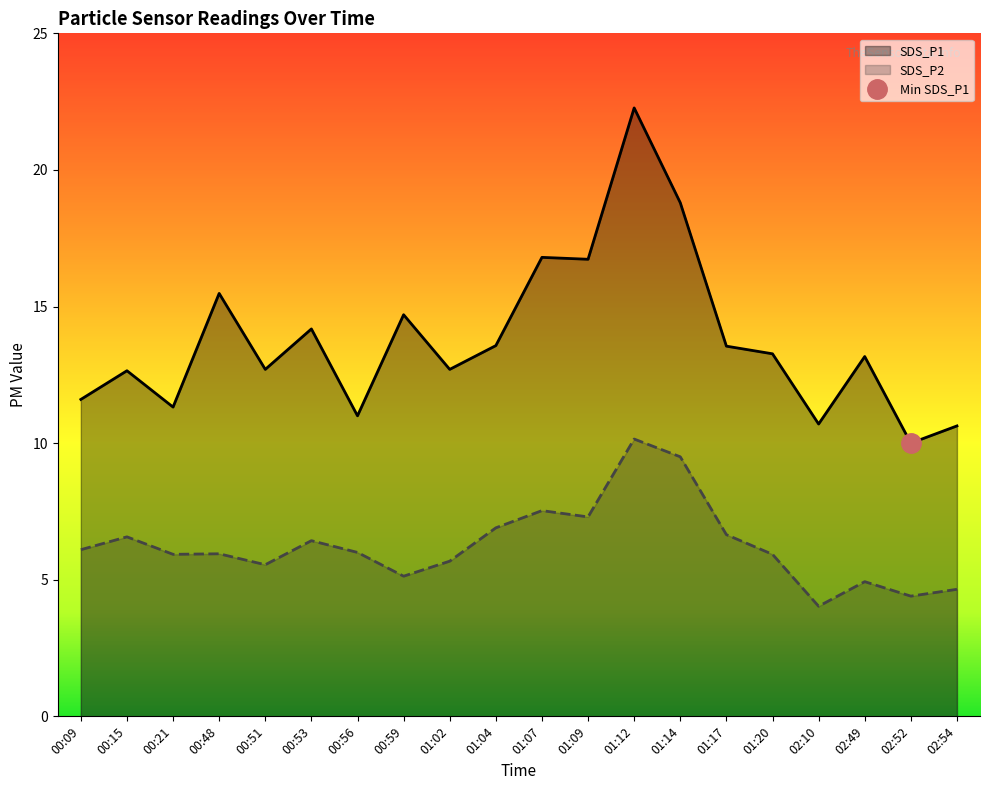

Does the chart display data point markers on the line(s)?

No